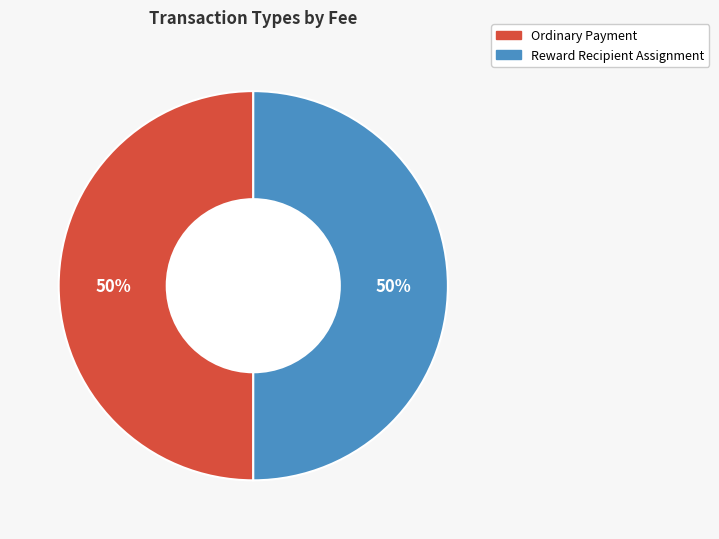

True or false: Reward Recipient Assignment accounts for 59% of the total.

False